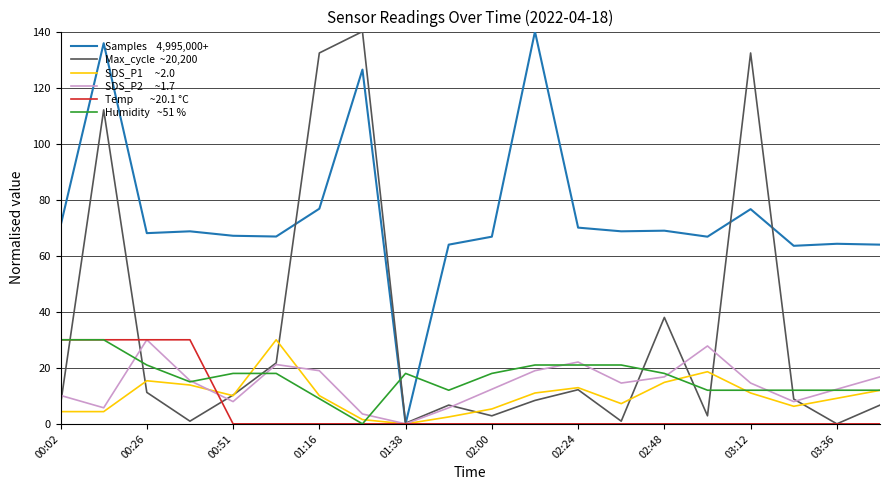

What is the greatest value displayed?

140.0